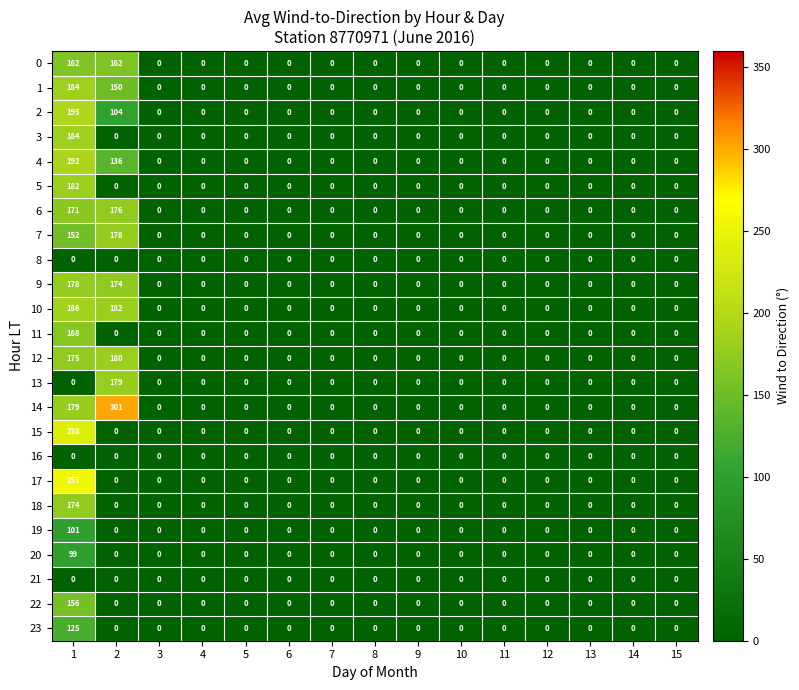

Which series has the largest range (max minus min)?

14